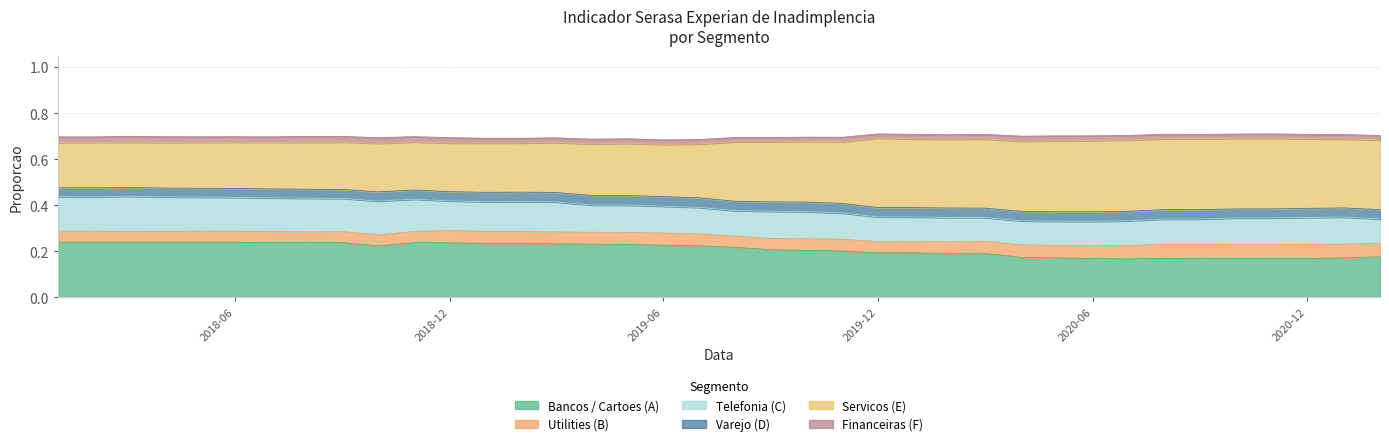

Is the value of Bancos / Cartoes (A) at 2020-07-01 greater than the value of Telefonia (C) at 2020-06-01?

Yes